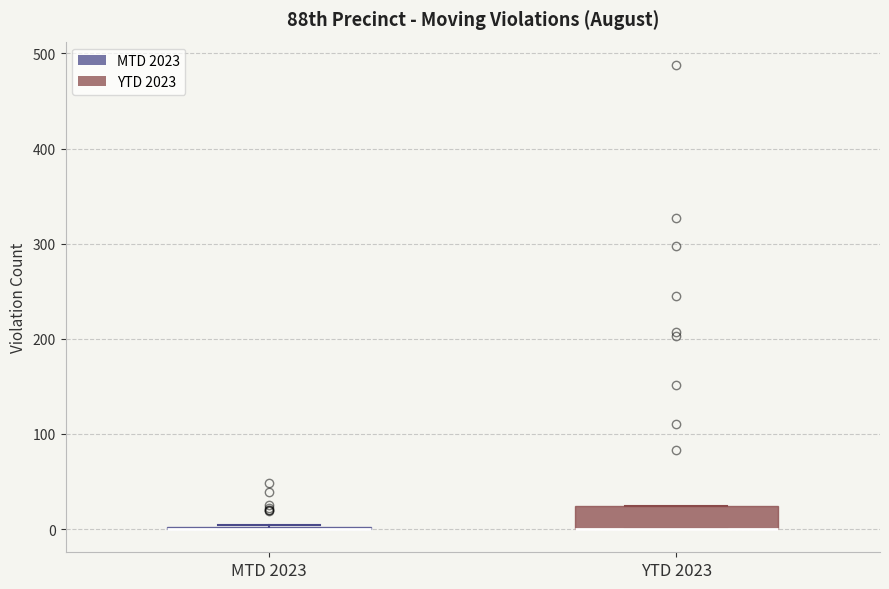

Comparing the boxes themselves (not the whiskers), which one is the tallest?

YTD 2023